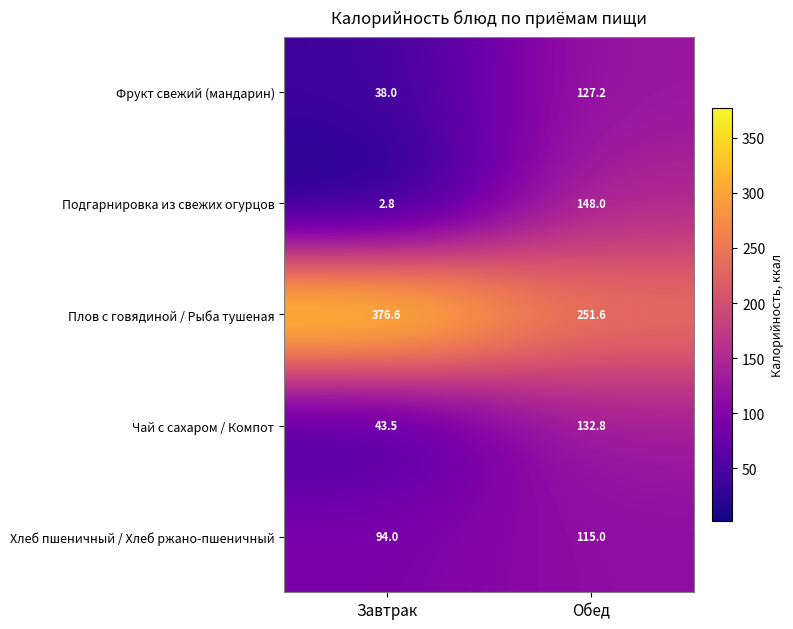

Reading right to left, list all the values displayed in this chart.

Фрукт свежий (мандарин): 127.2	38.0
Подгарнировка из свежих огурцов: 148.0	2.8
Плов с говядиной / Рыба тушеная: 251.6	376.6
Чай с сахаром / Компот: 132.8	43.5
Хлеб пшеничный / Хлеб ржано-пшеничный: 115.0	94.0